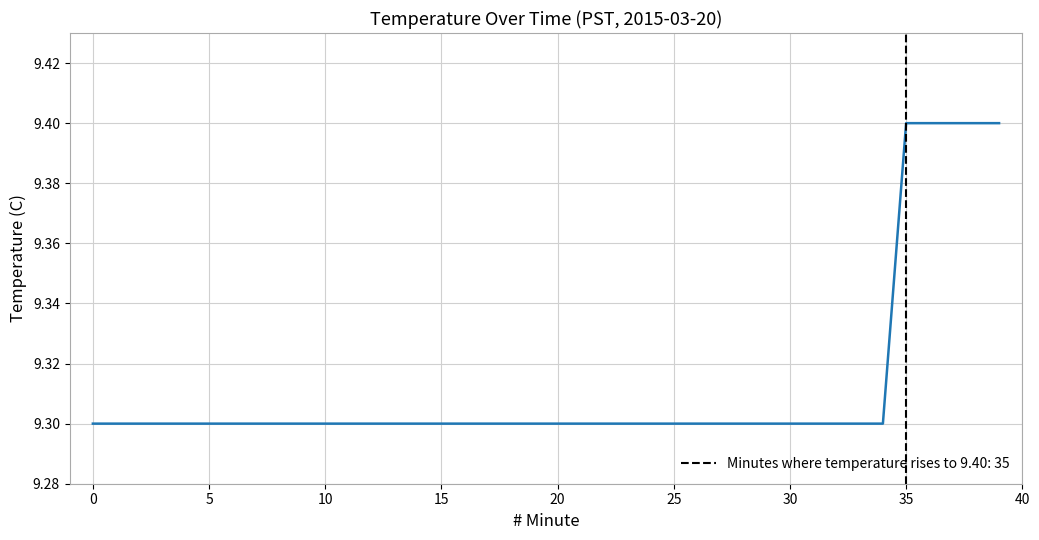

What is the maximum value shown in the chart?

9.4